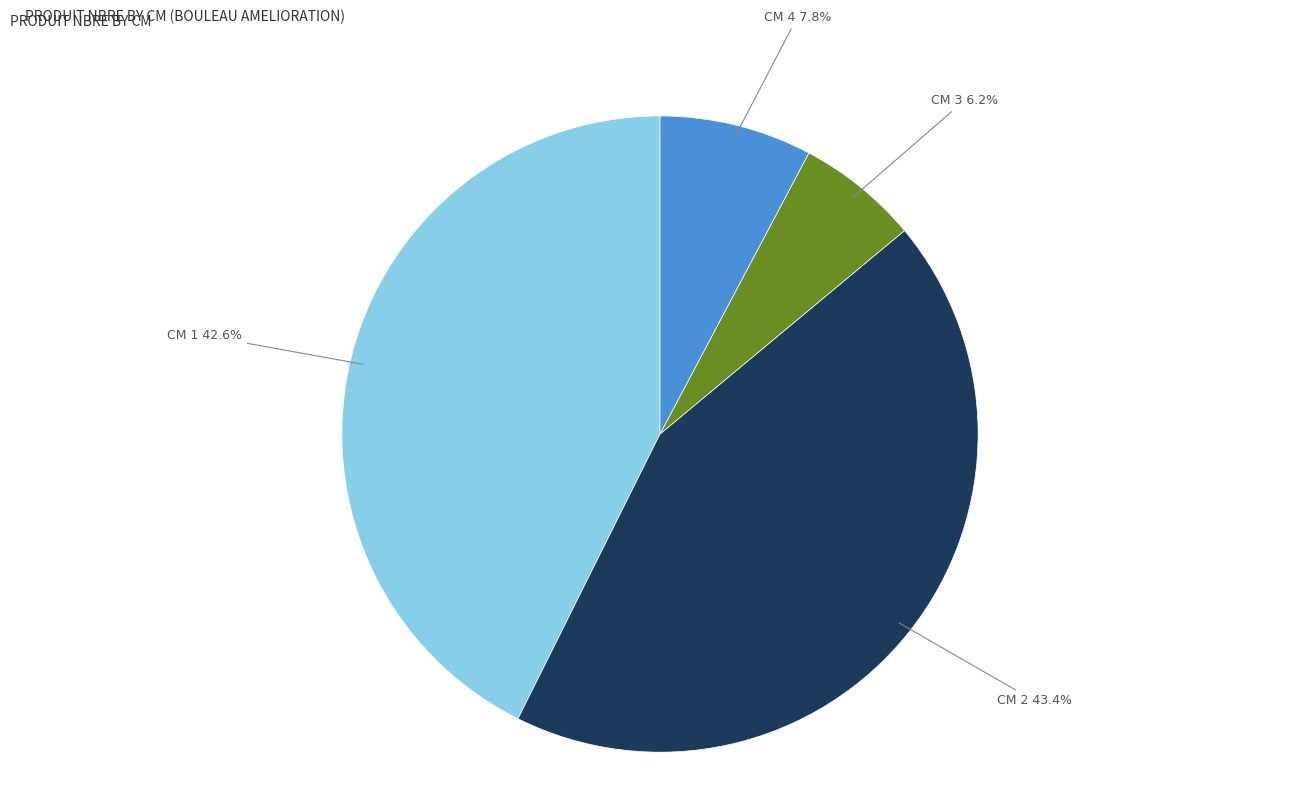

Is there a majority slice in this chart?

No